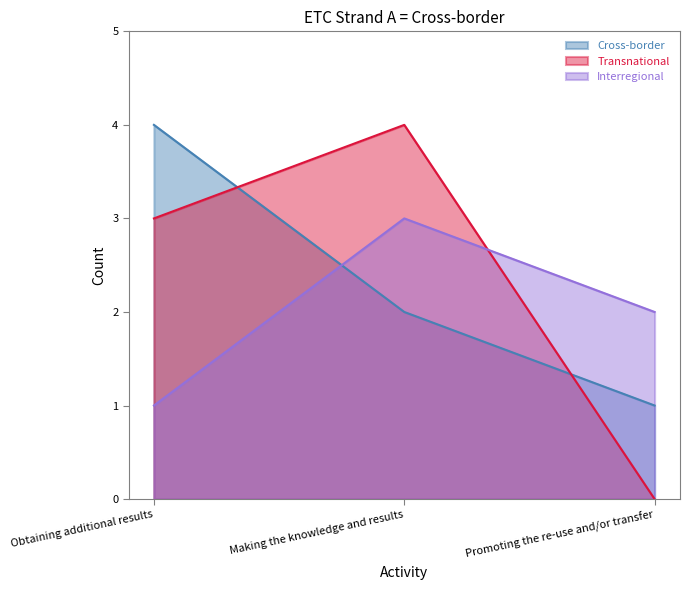

What is the label of the 2nd point from the left?

Making the knowledge and results